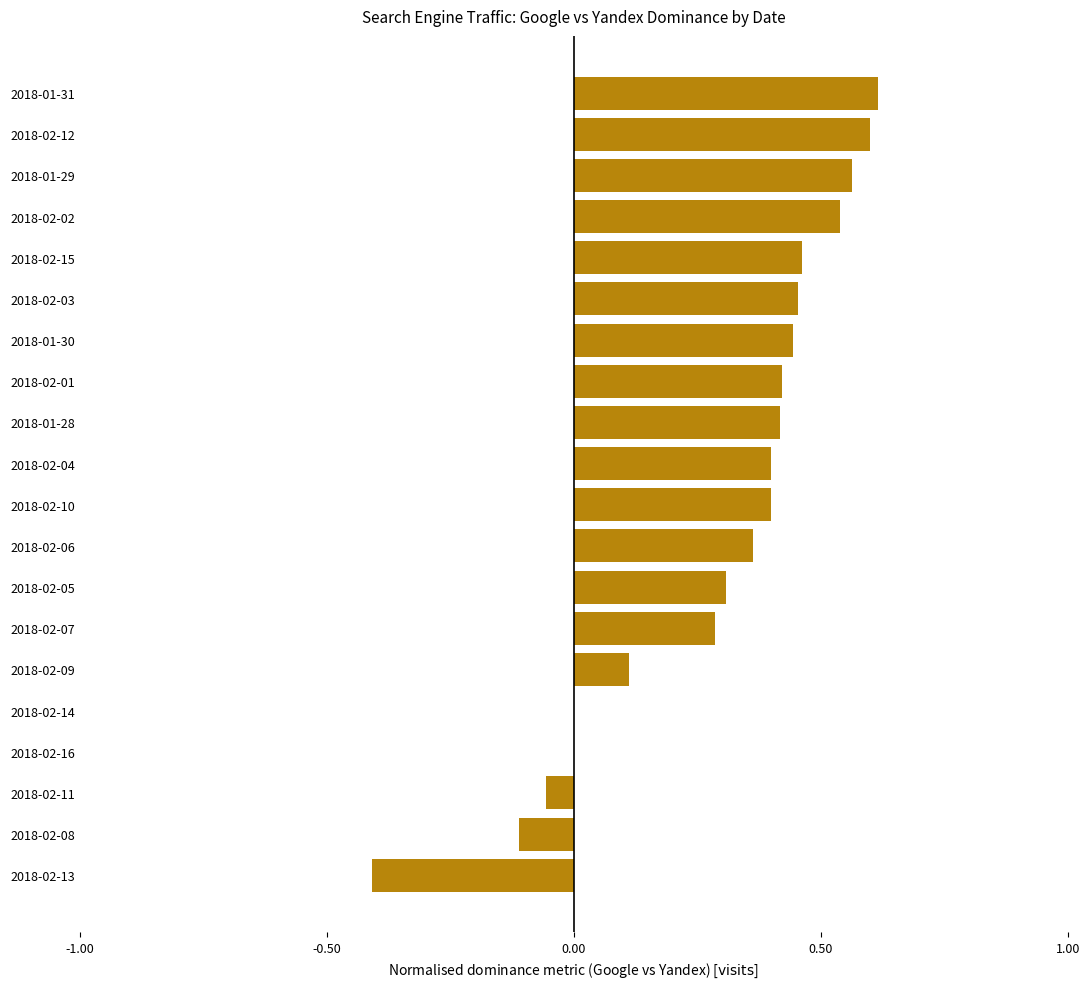

What is the sum of all values?

5.8